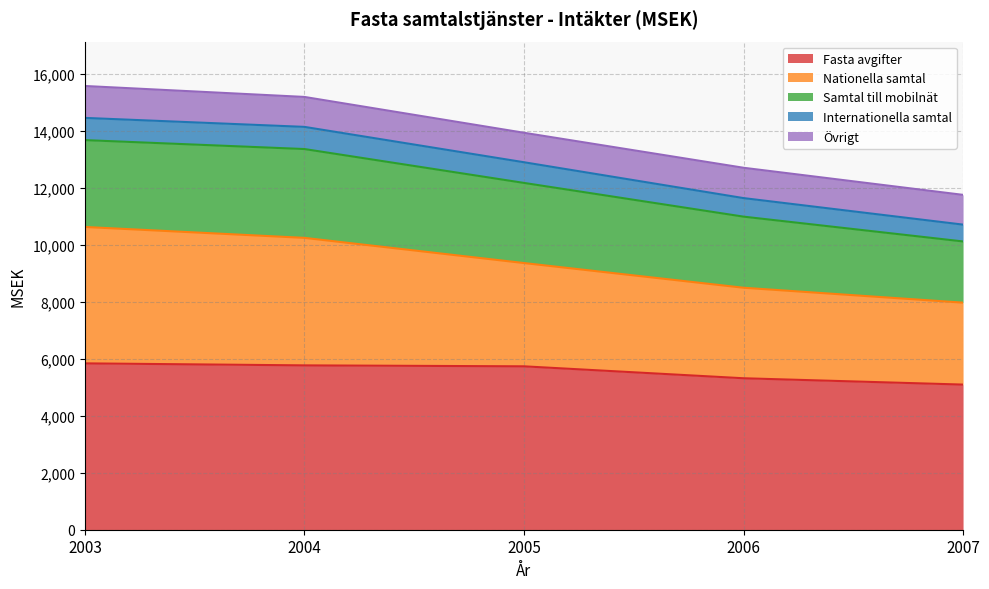

The value of Fasta avgifter at 2006 is 2365.3. True or false?

False